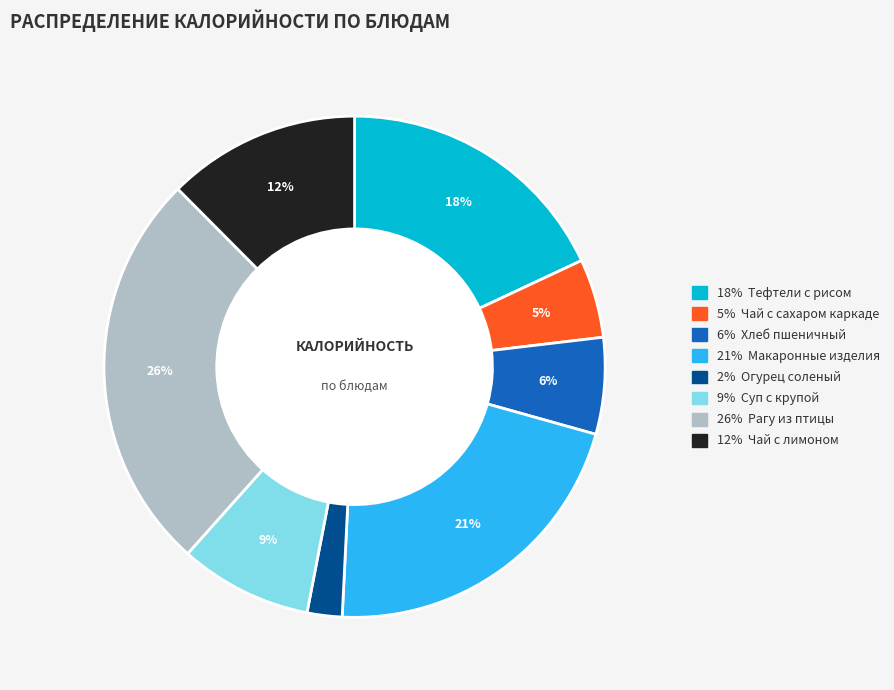

To the nearest percent, what is the difference between the largest and smallest slice percentages?

24%